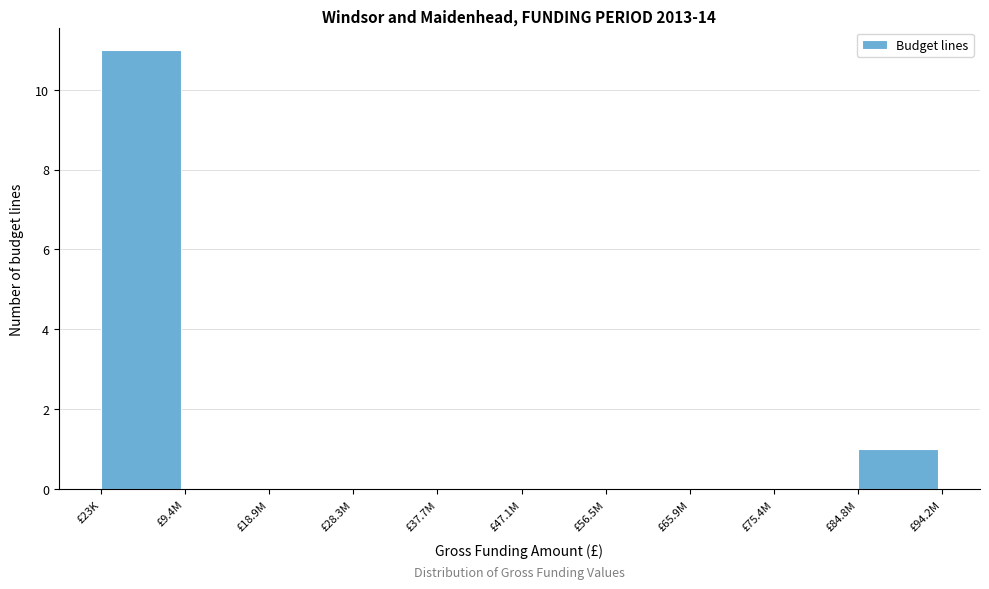

Reading right to left, list all the values displayed in this chart.

£84.8M=1	£75.4M=0	£65.9M=0	£56.5M=0	£47.1M=0	£37.7M=0	£28.3M=0	£18.9M=0	£9.4M=0	£23K=11